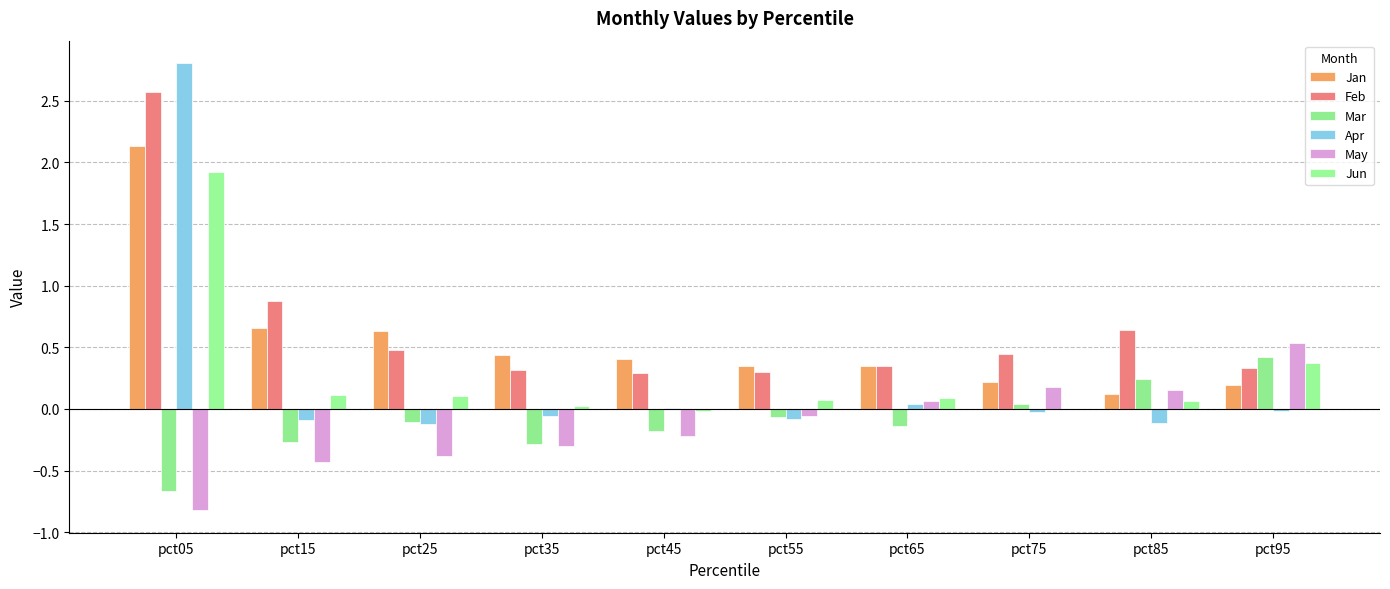

How many groups of bars are there?

10